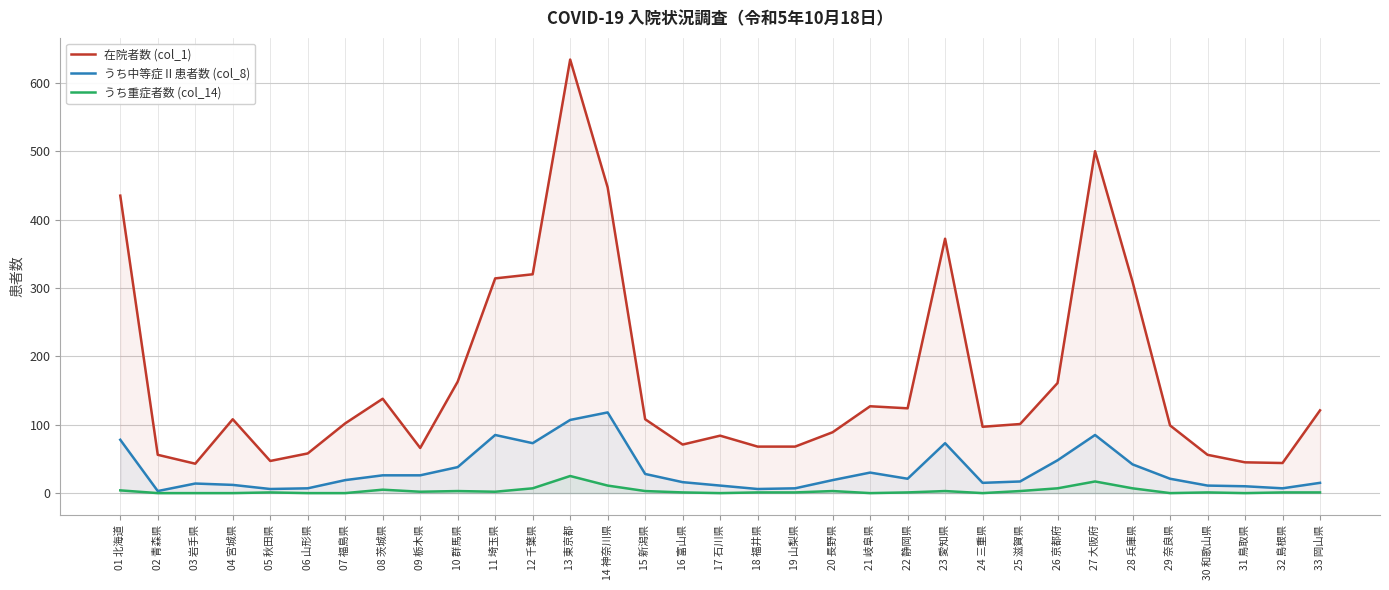

What is the sum of all うち中等症Ⅱ患者数 (col_8) values?

1094